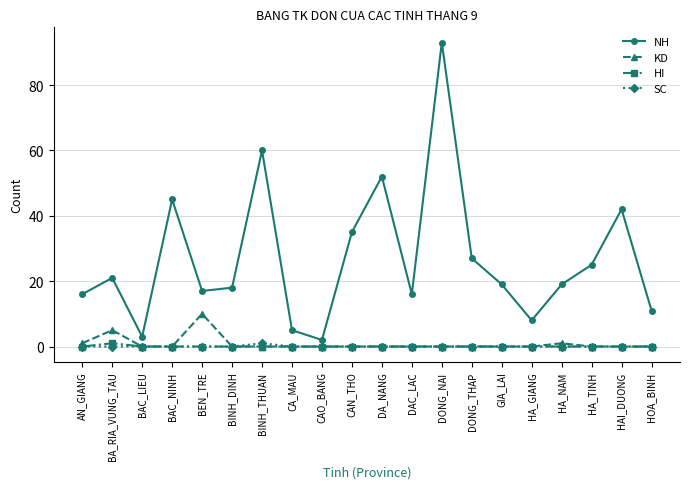

What are all the series names shown in the legend?

NH, KD, HI, SC